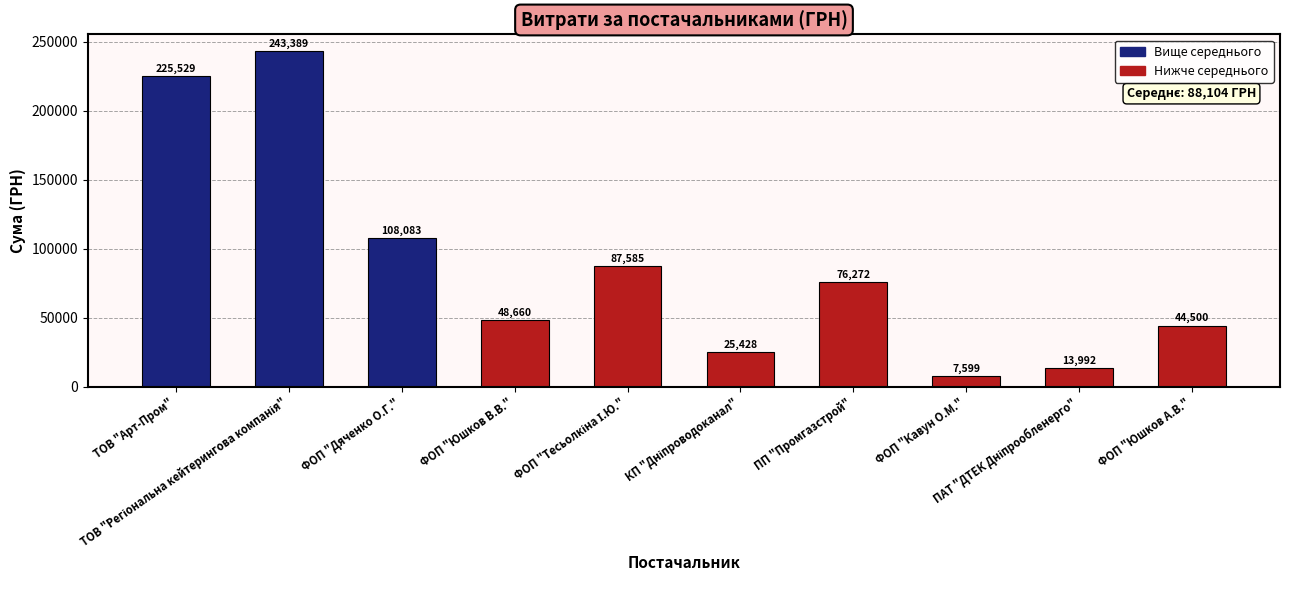

What is the value of the 5th bar from the left?

87585.0